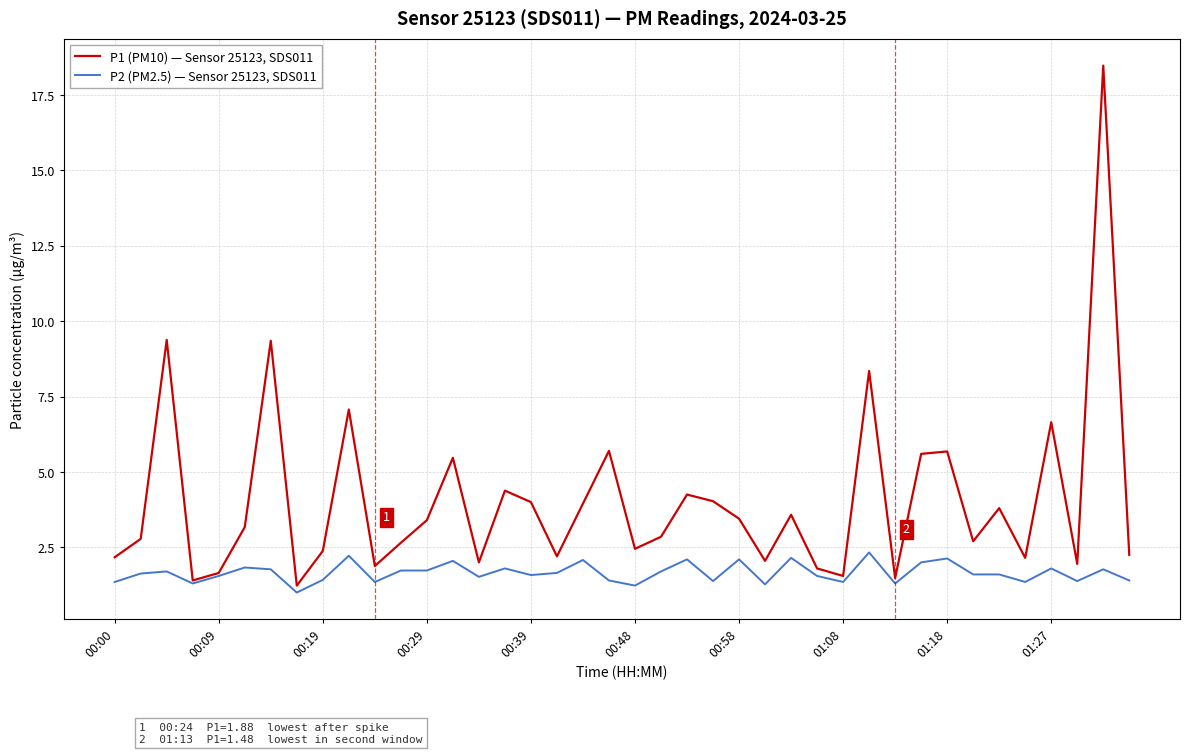

At how many categories does at least one series exceed 9?

3